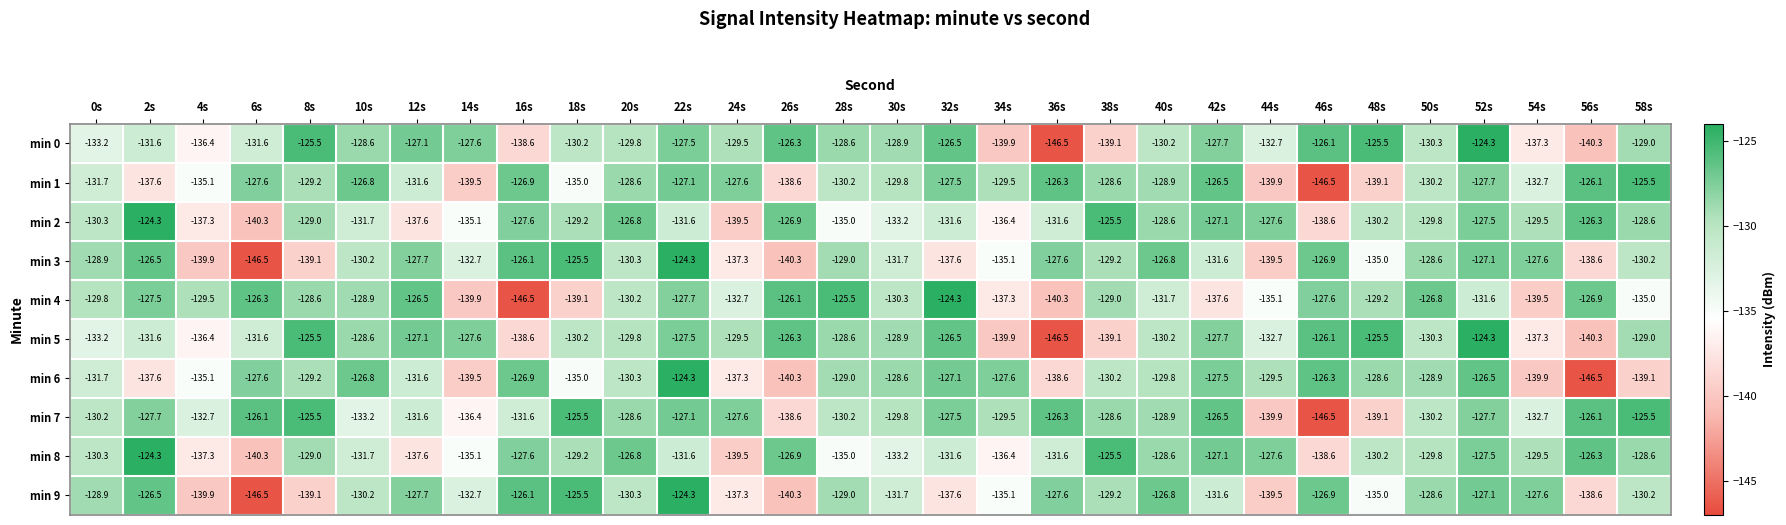

Is it true that min 4 equals -78.3 at 4s?

False